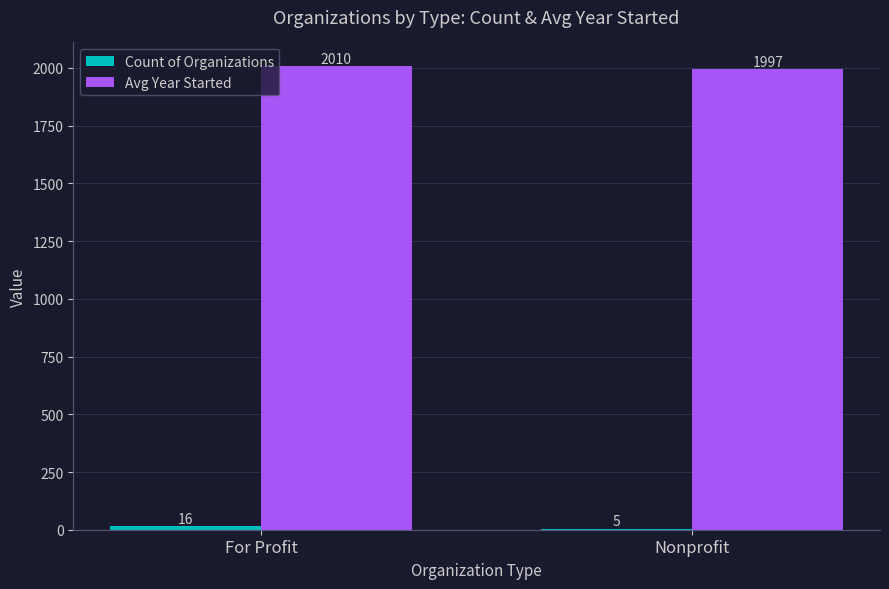

Between For Profit and Nonprofit, which series saw the biggest shift?

Avg Year Started